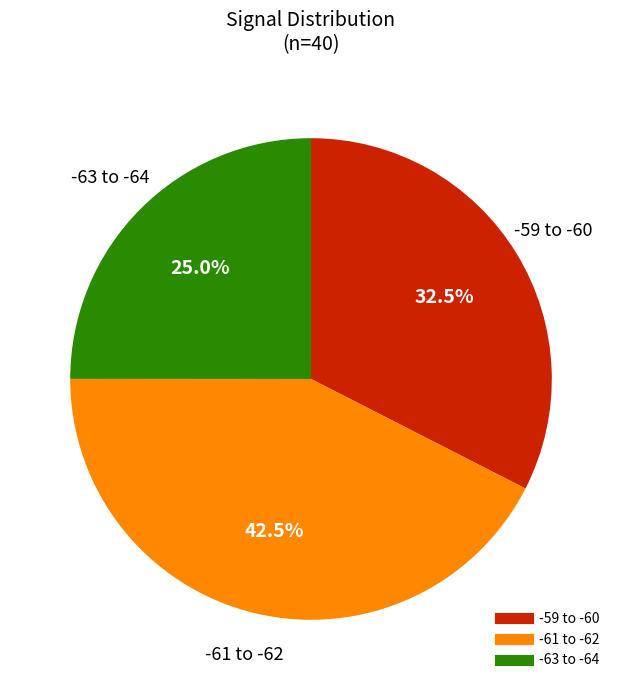

How many segments does this pie chart have?

3